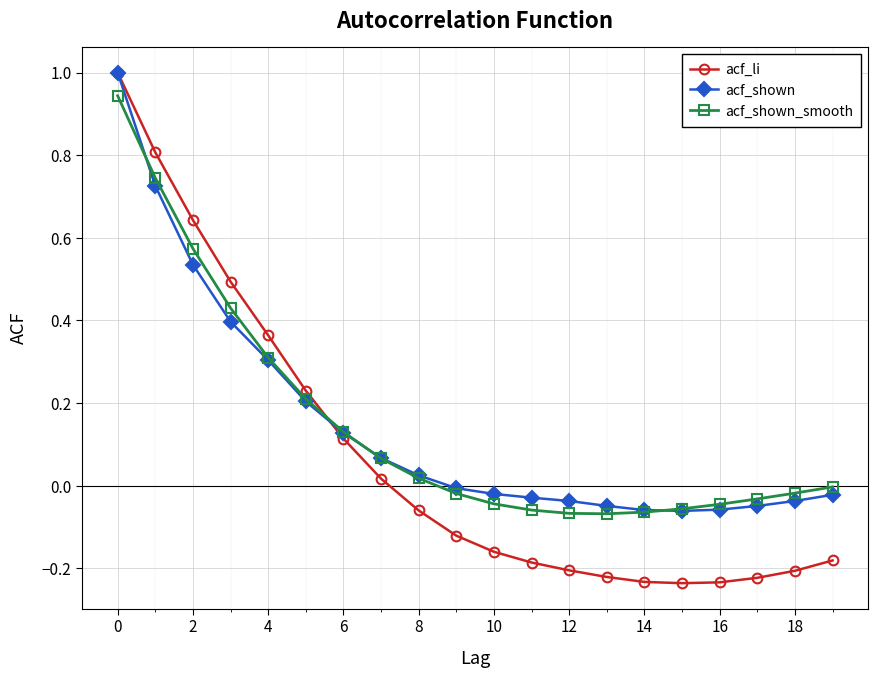

Which series has the widest spread of values?

acf_li